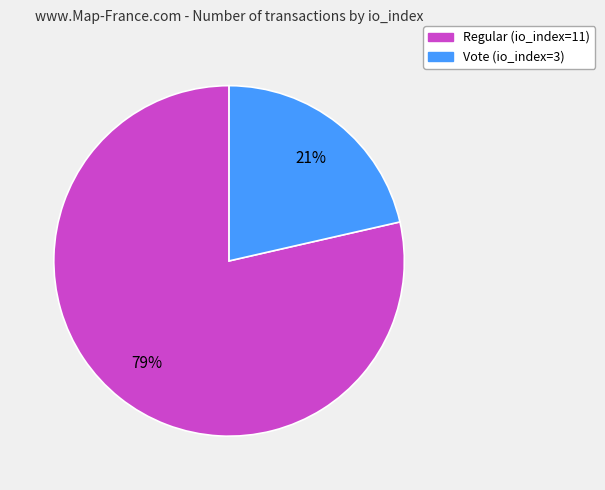

To the nearest percent, what is the average slice percentage?

50%